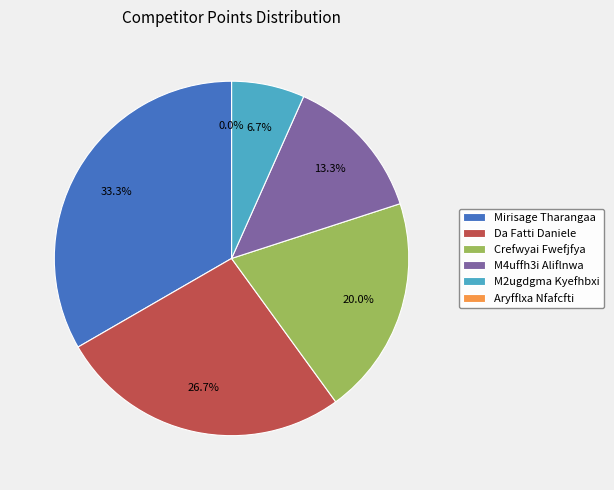

Count the number of slices in the pie.

6